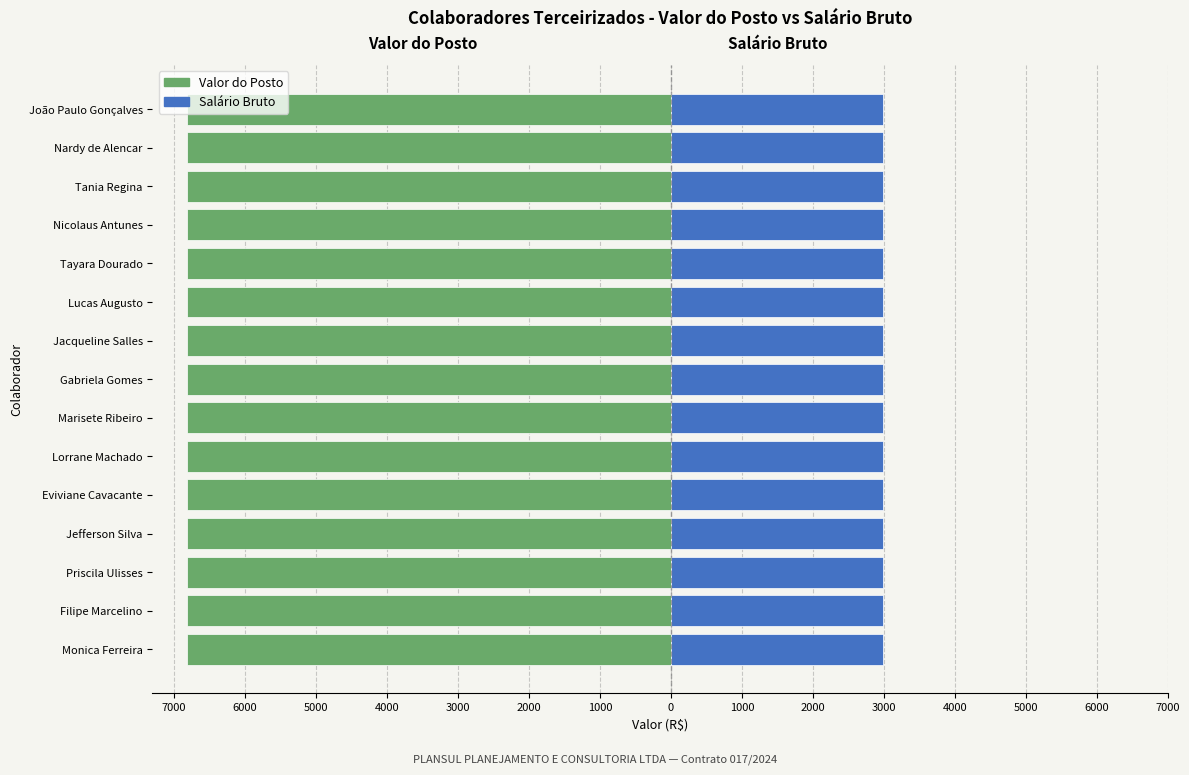

What is the sum of the Valor do Posto values at Monica Ferreira and Priscila Ulisses?

-13624.9